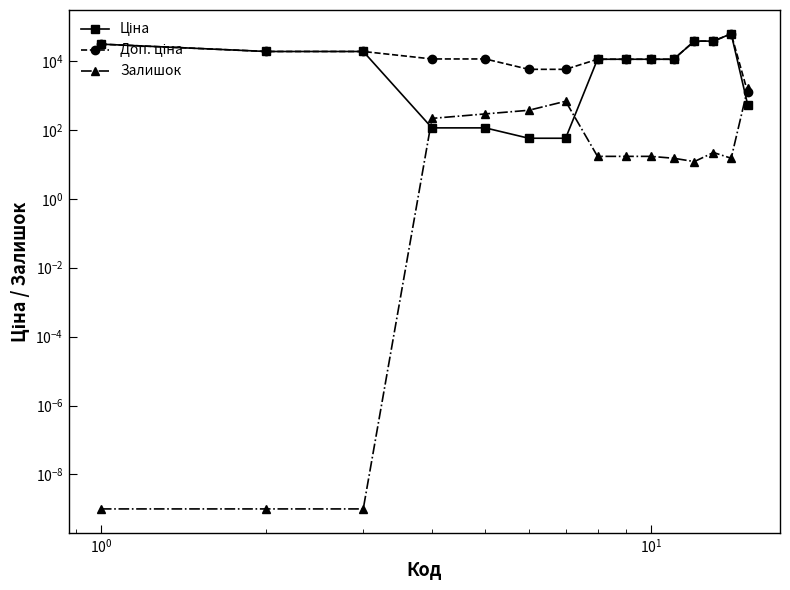

How many data points in Доп. ціна are less than 11410?

7